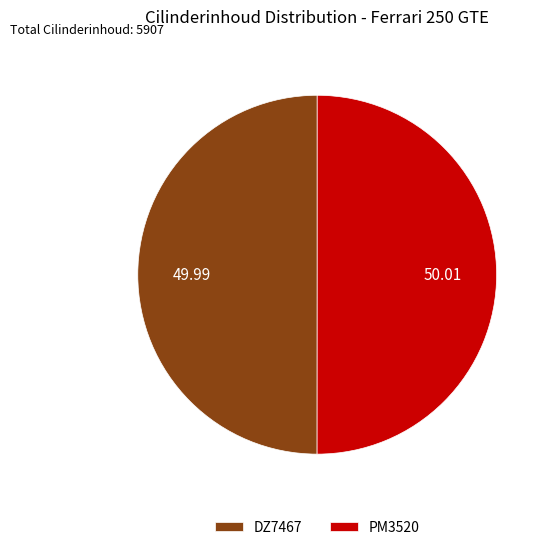

Is it true that DZ7467 is 57% of the pie?

False